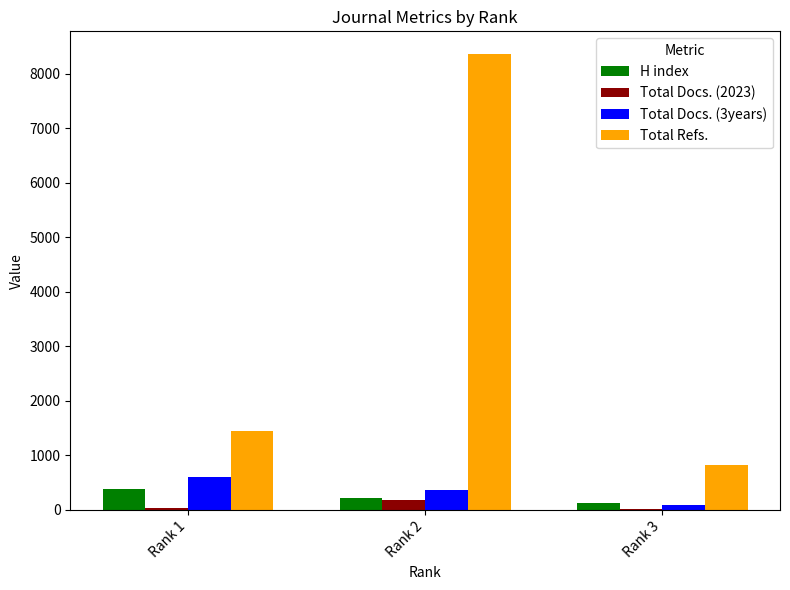

What is the sum of the Total Refs. values at Rank 1 and Rank 3?

2272